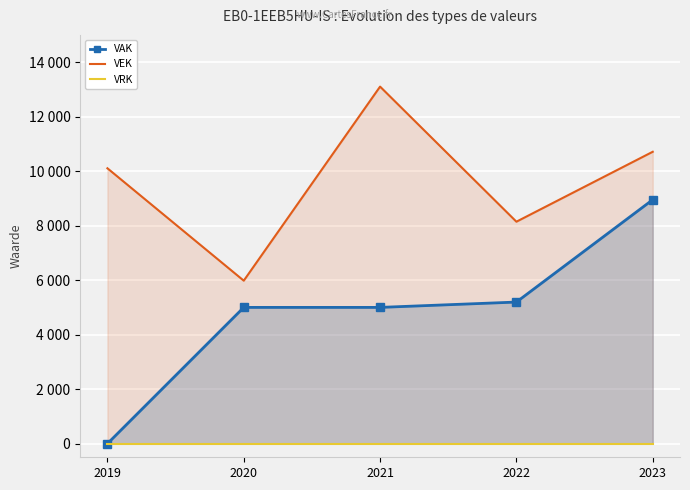

At which label is VRK closest to 0?

2019